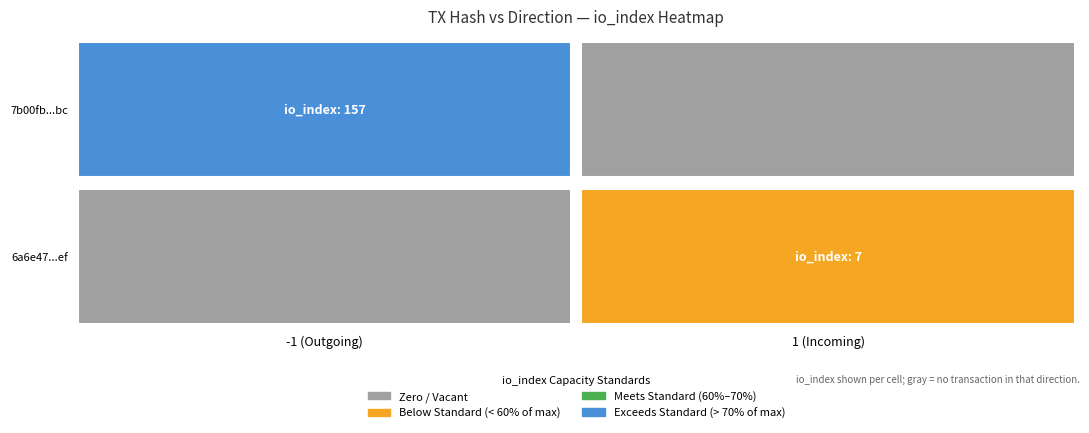

Count the 7b00fb1b1f0eb206430c2a09805c17666a490bc values in the range -1 to 157.

2